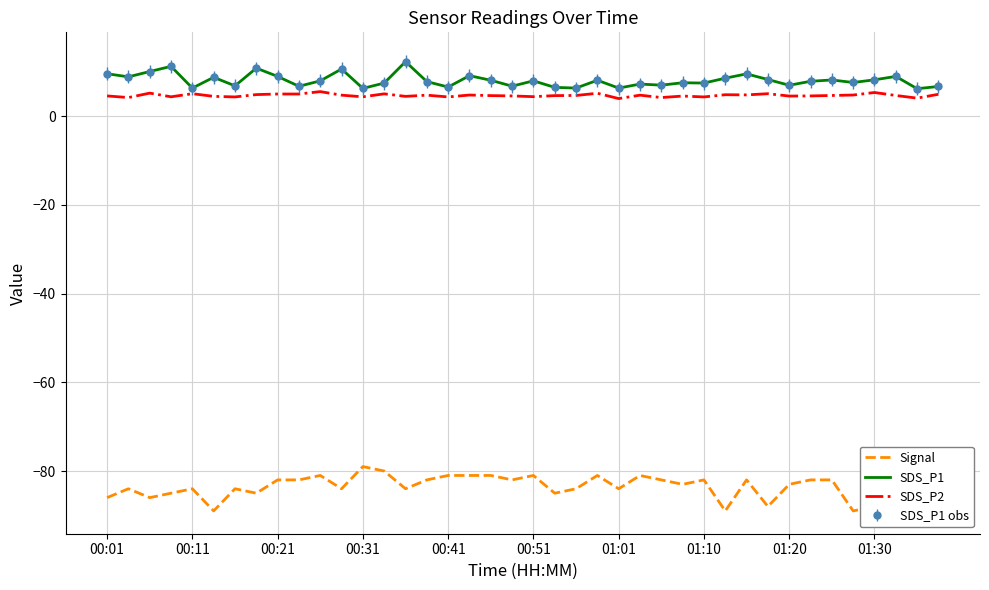

What is the average value of the Signal series?

-83.5